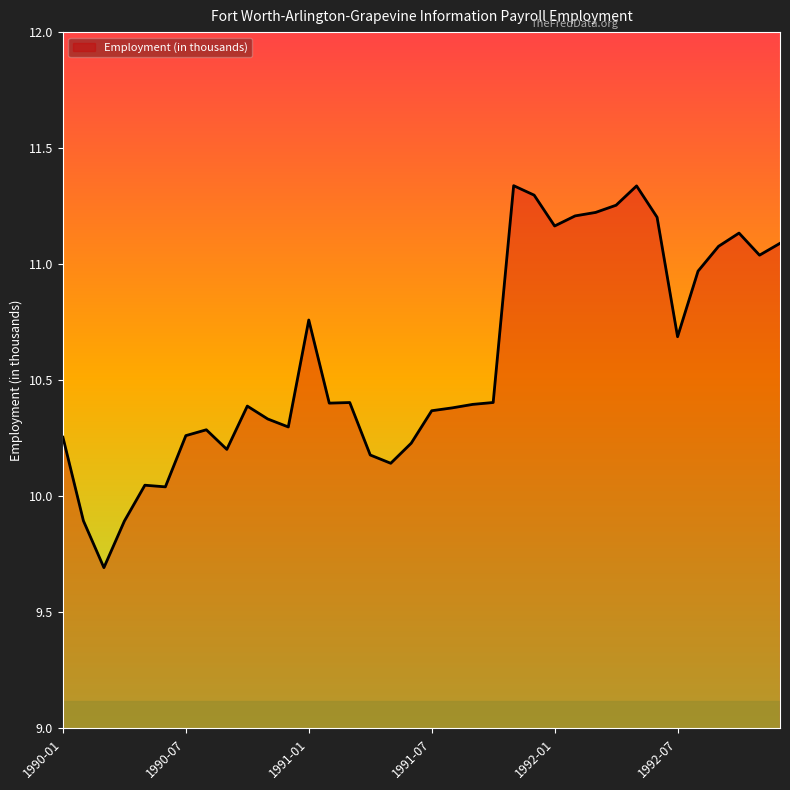

Does the chart display data point markers on the line(s)?

No